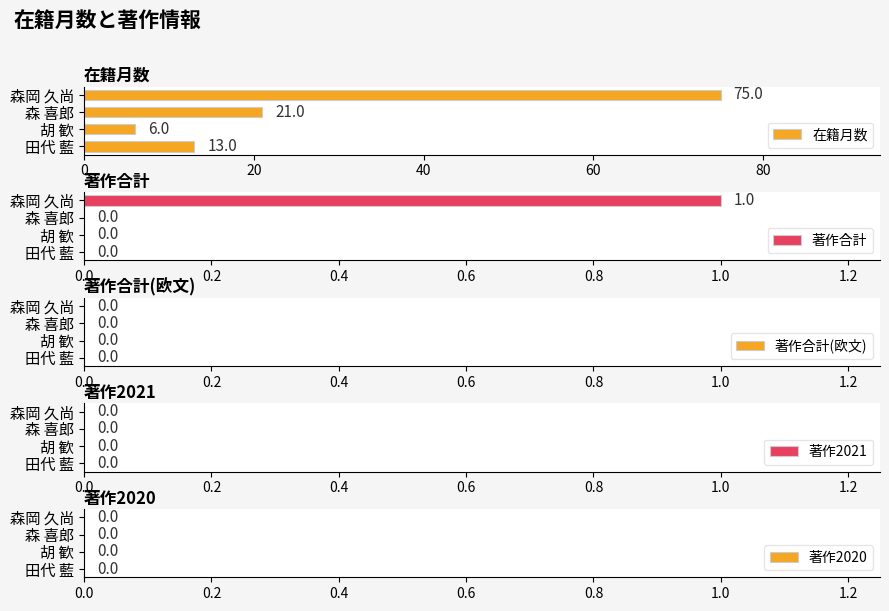

Which series has the largest range (max minus min)?

在籍月数